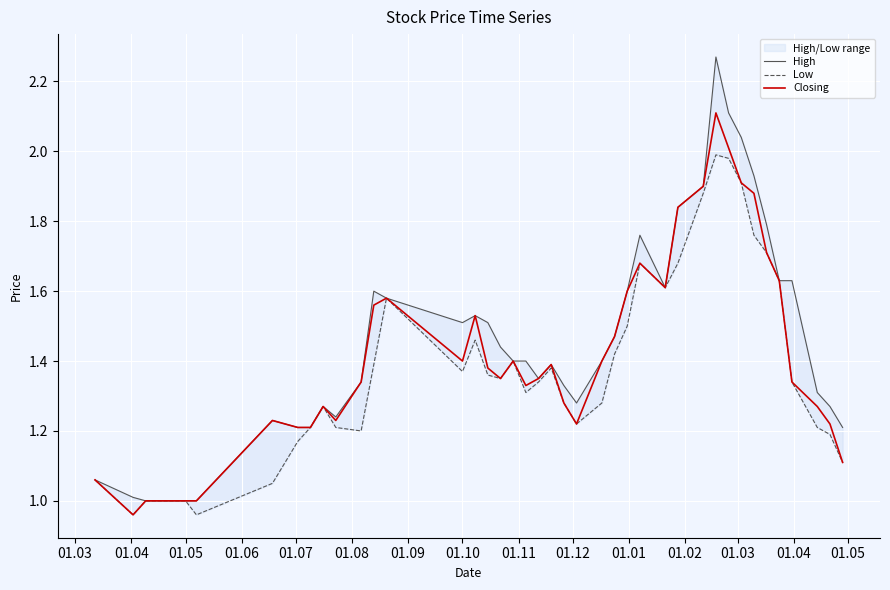

What is the value of the Low point at the 19th from the left?

1.3